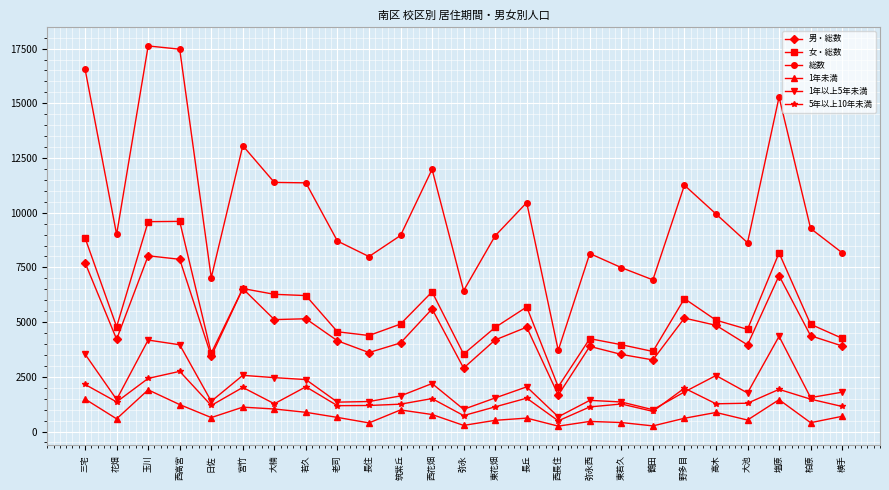

The 1年未満 series shows 245 at 西長住. True or false?

True